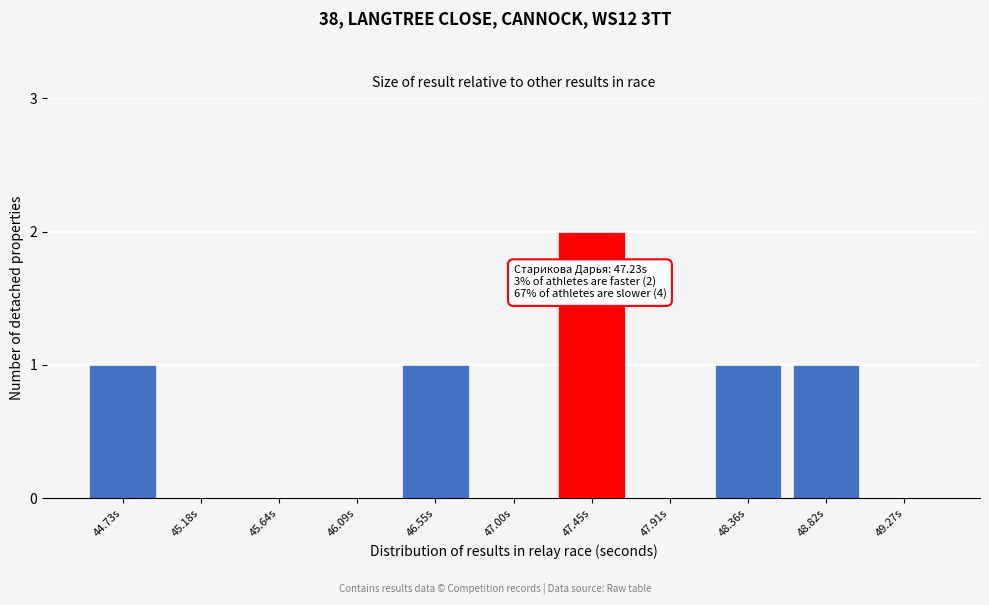

Reading right to left, transcribe all the data shown in this chart.

49.27s=0	48.82s=1	48.36s=1	47.91s=0	47.45s=2	47.00s=0	46.55s=1	46.09s=0	45.64s=0	45.18s=0	44.73s=1